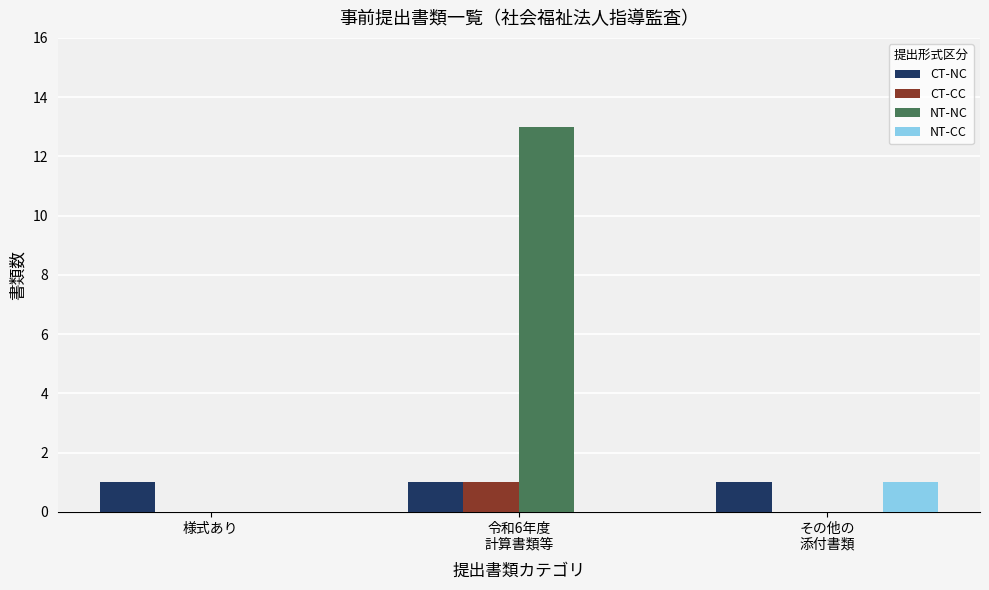

What is the difference between the NT-NC values at 様式あり and 令和6年度
計算書類等?

13